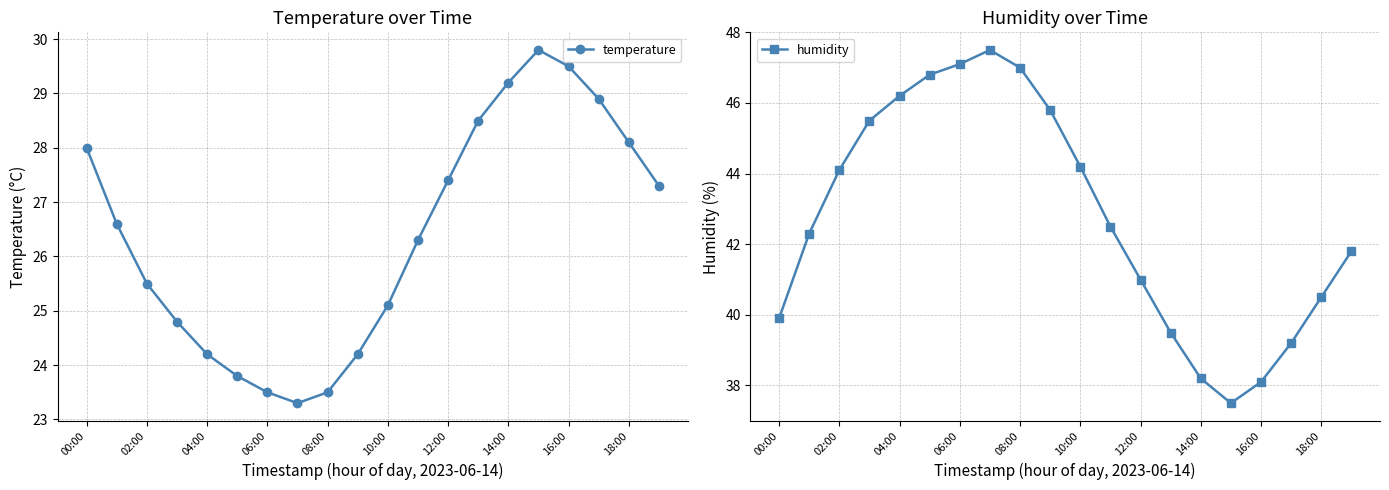

True or false: temperature and humidity cross at least once.

False